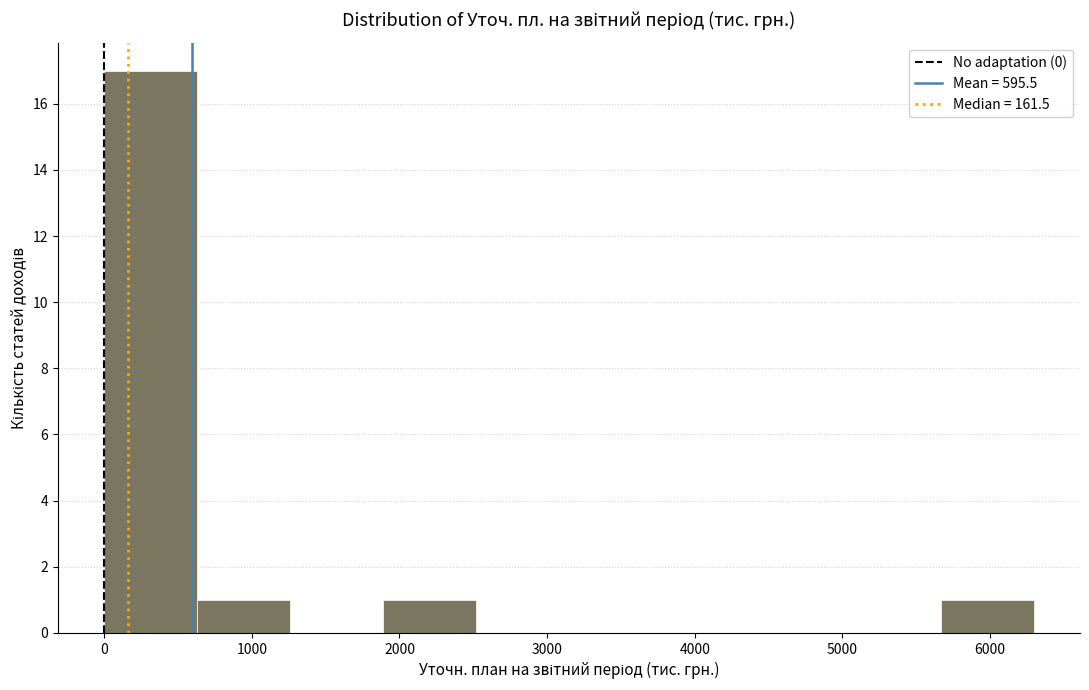

Which range on the x-axis has the tallest bar?

0 to 600